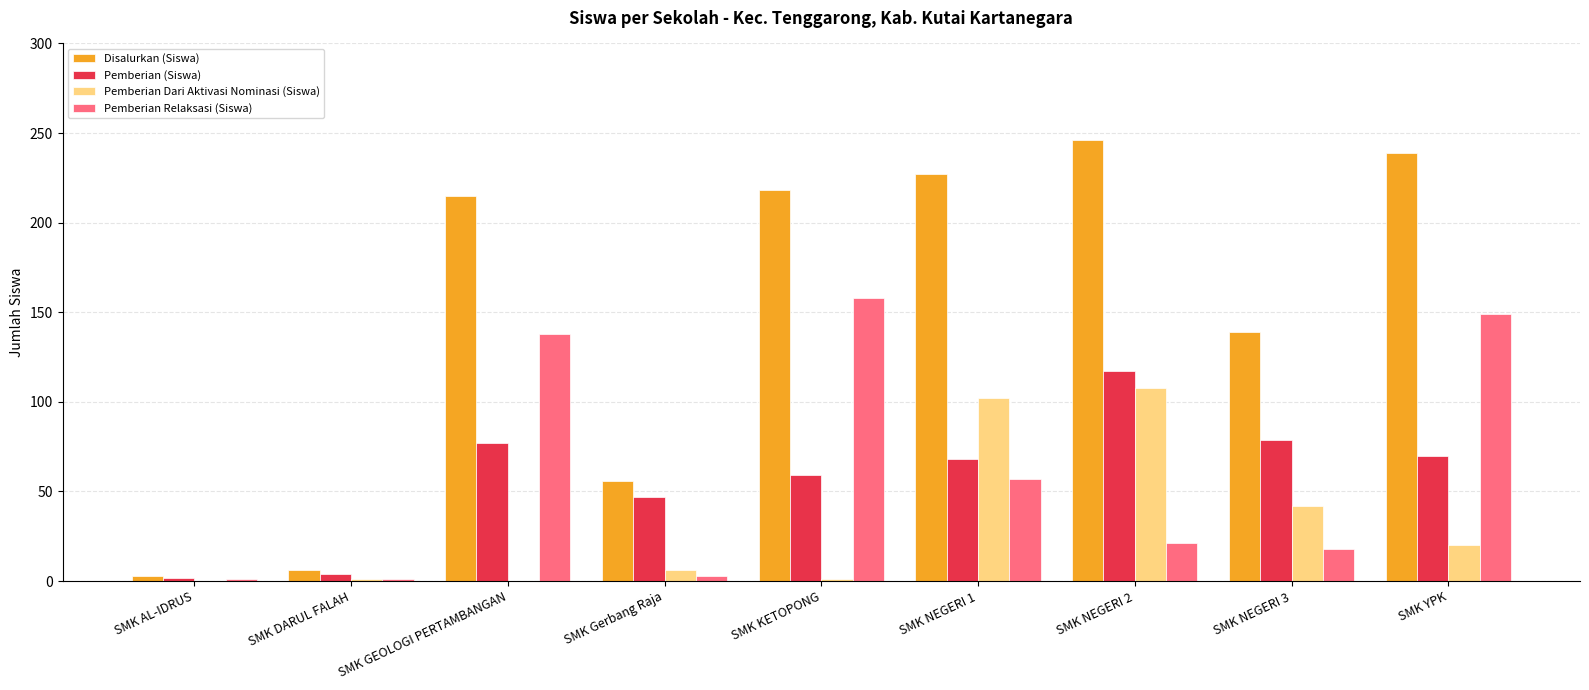

Which series changed the most between SMK DARUL FALAH and SMK YPK?

Disalurkan (Siswa)